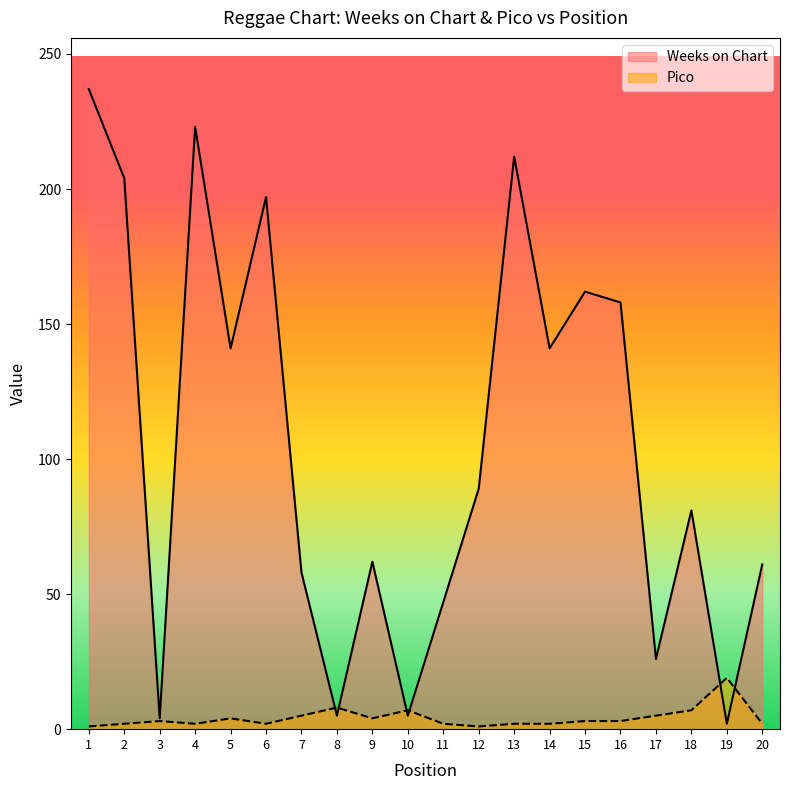

Which category has the highest value in the Weeks on Chart series?

1